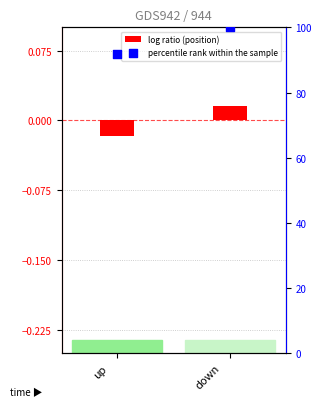

What are all the series names shown in the legend?

log ratio (position), percentile rank within the sample